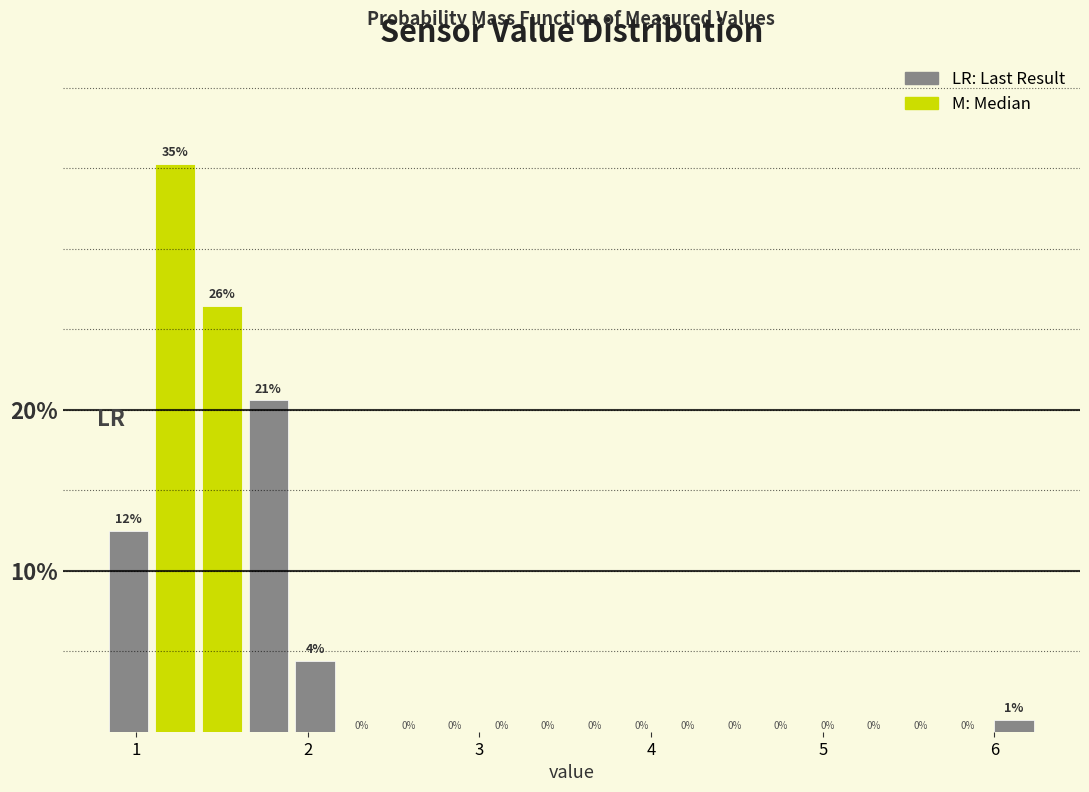

Around what value on the x-axis is the tallest bar? Give the approximate position of its centre, as read against the axis.

1.2